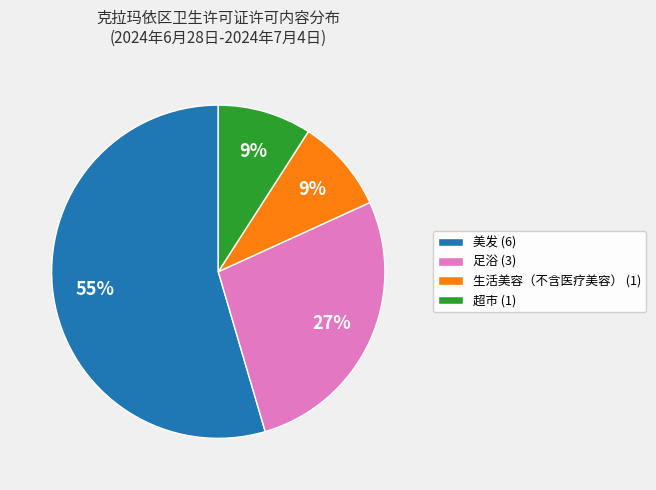

Between 足浴 (3) and 生活美容（不含医疗美容） (1), which is larger?

足浴 (3)